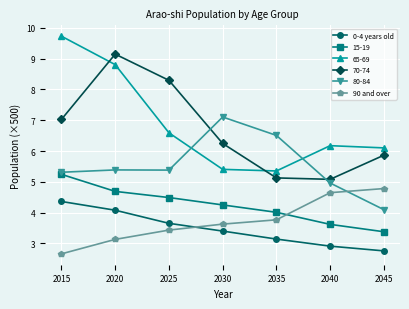

What is the value of the 80-84 point at the 2nd from the left?

5.4